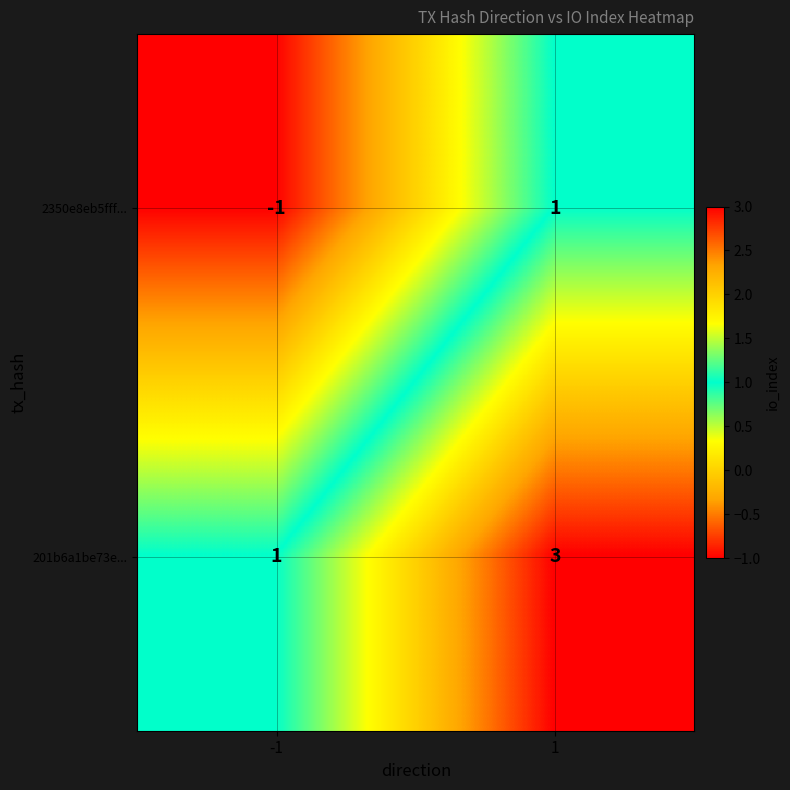

How many distinct data groups are displayed?

2